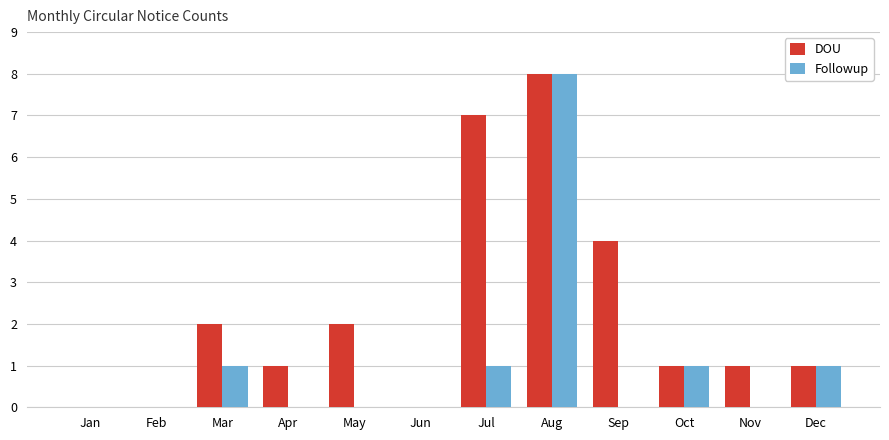

How many distinct data groups are displayed?

2